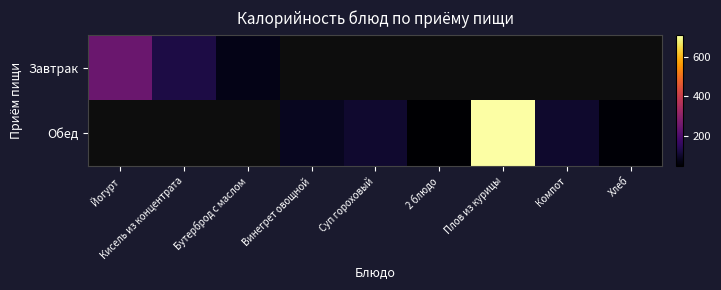

The value of Обед at Плов из курицы is 712.3. True or false?

True